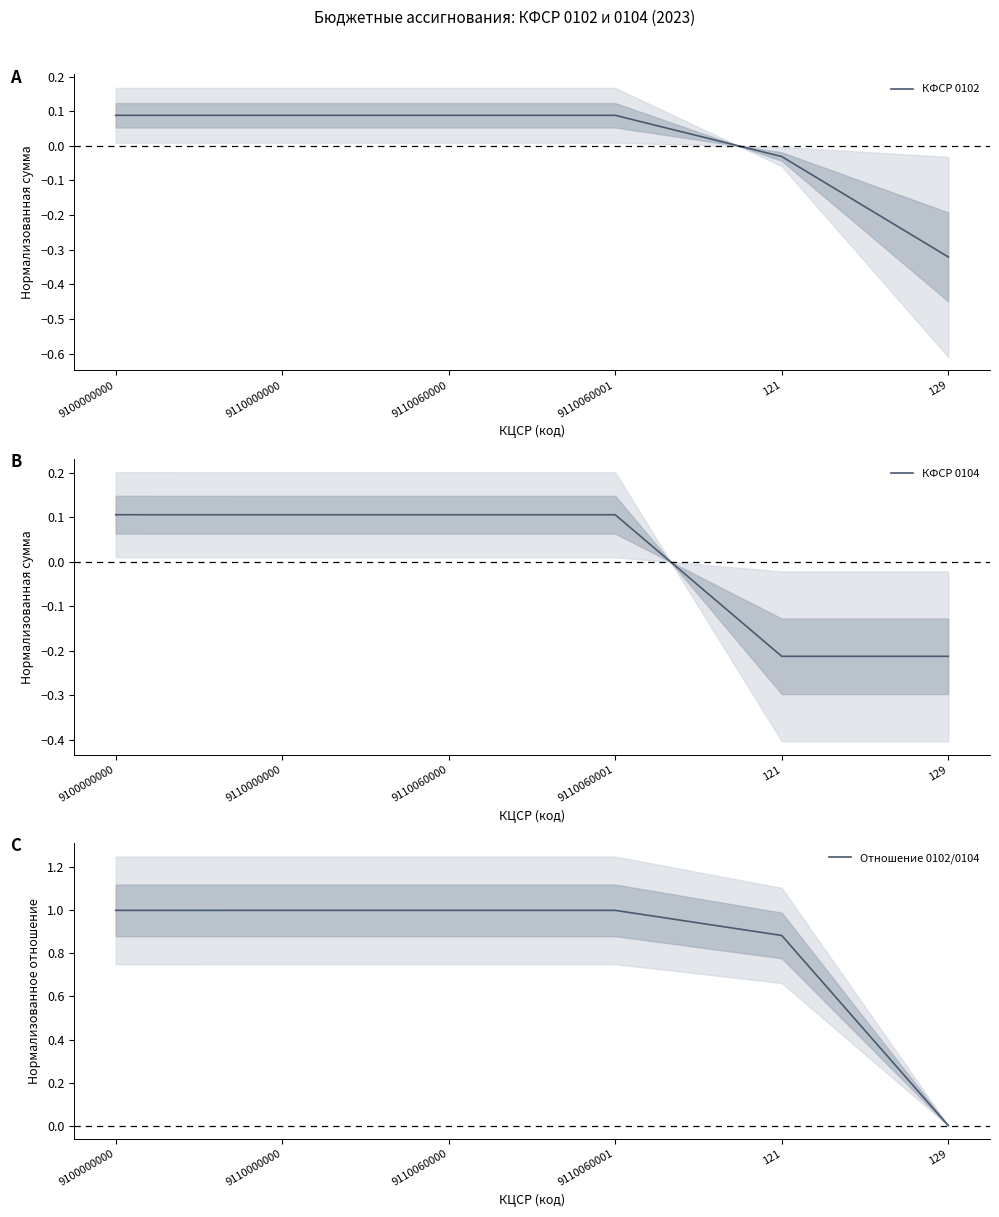

Is it true that Отношение 0102/0104 equals 1.0 at 9110060000?

True